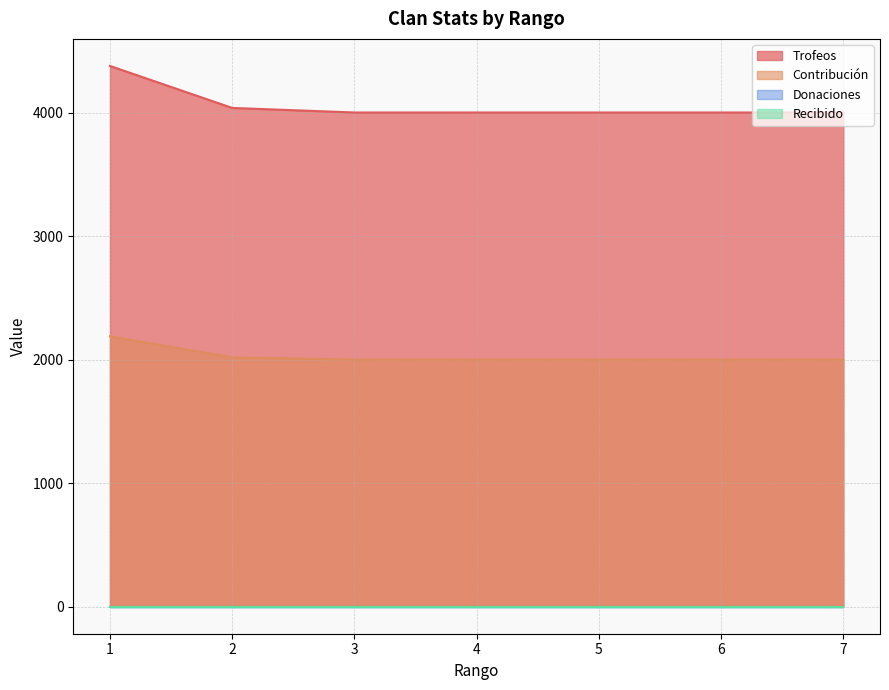

True or false: Contribución and Trofeos intersect in this chart.

False